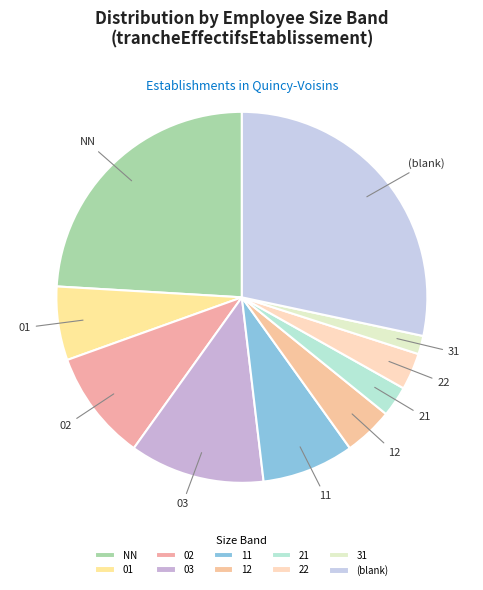

How many segments does this pie chart have?

10